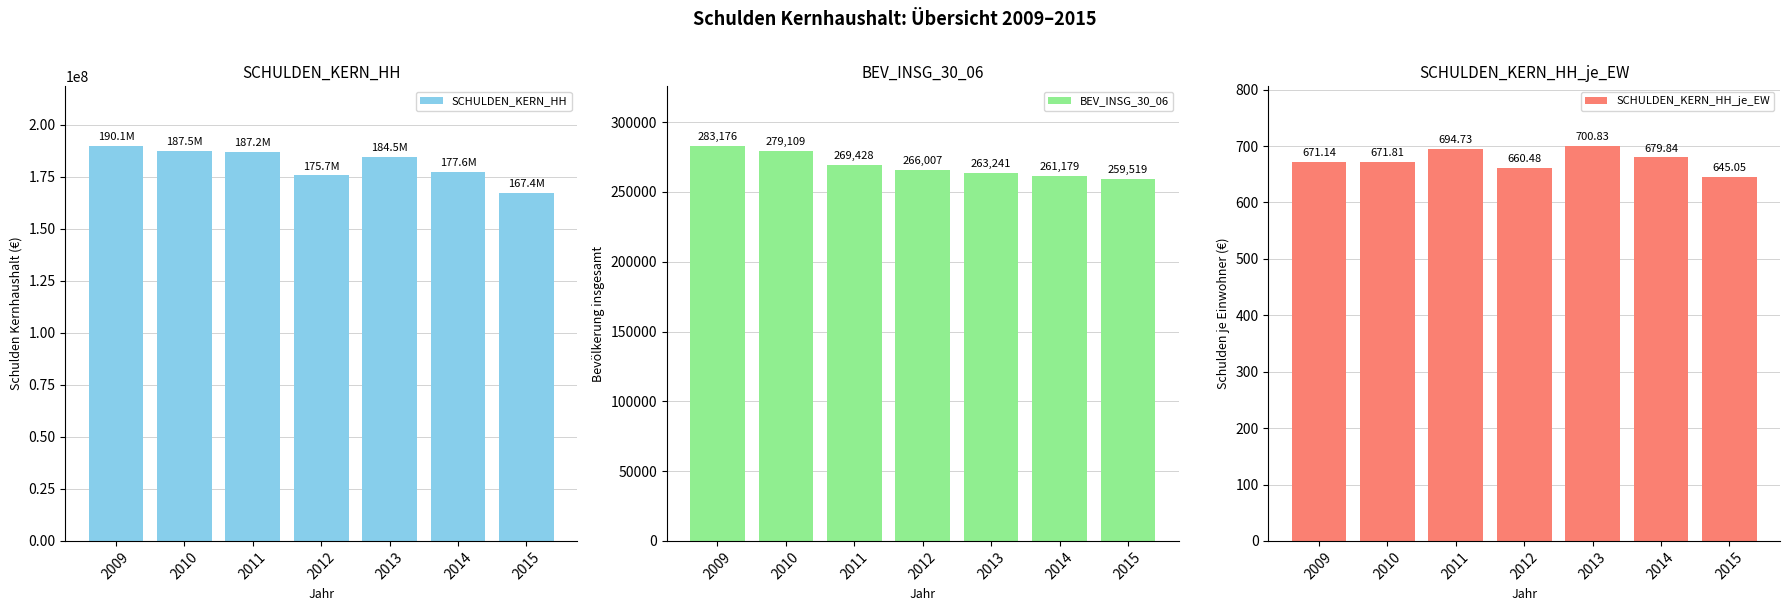

What is the average value of the SCHULDEN_KERN_HH_je_EW series?

674.8